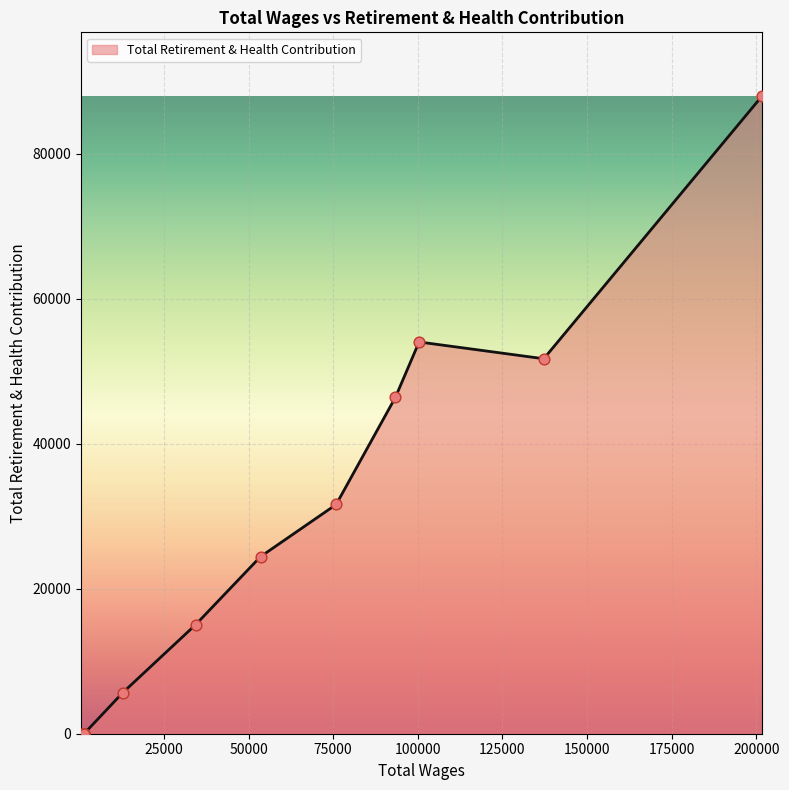

Between 1400.0 and 1400.0, which is larger?

1400.0